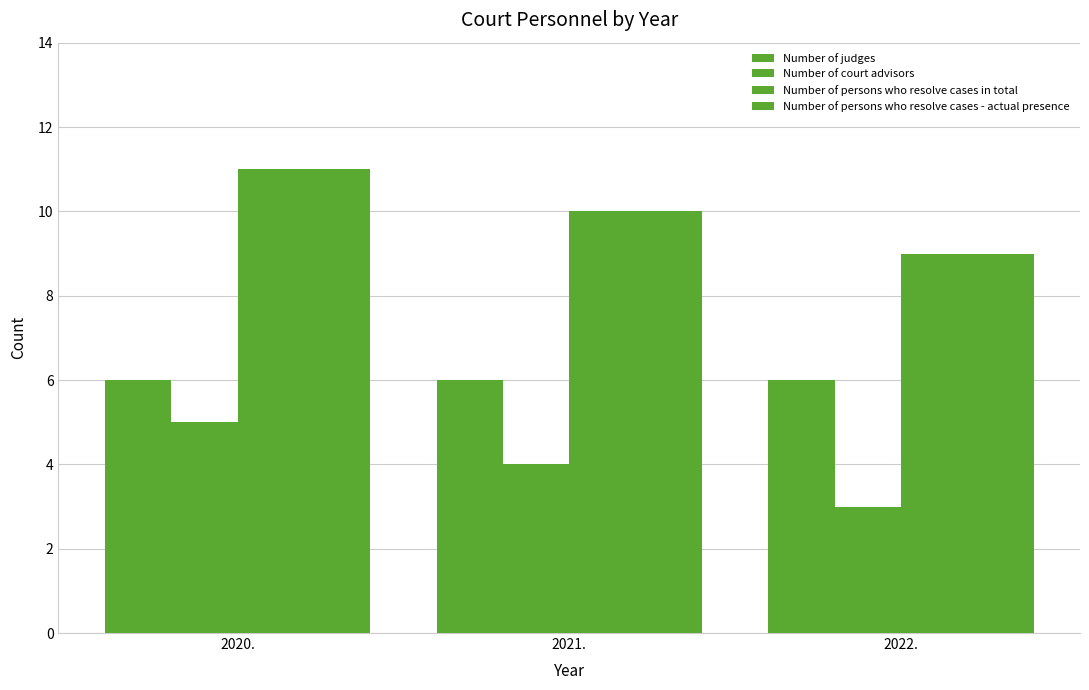

Read the Number of court advisors value at 2021..

4